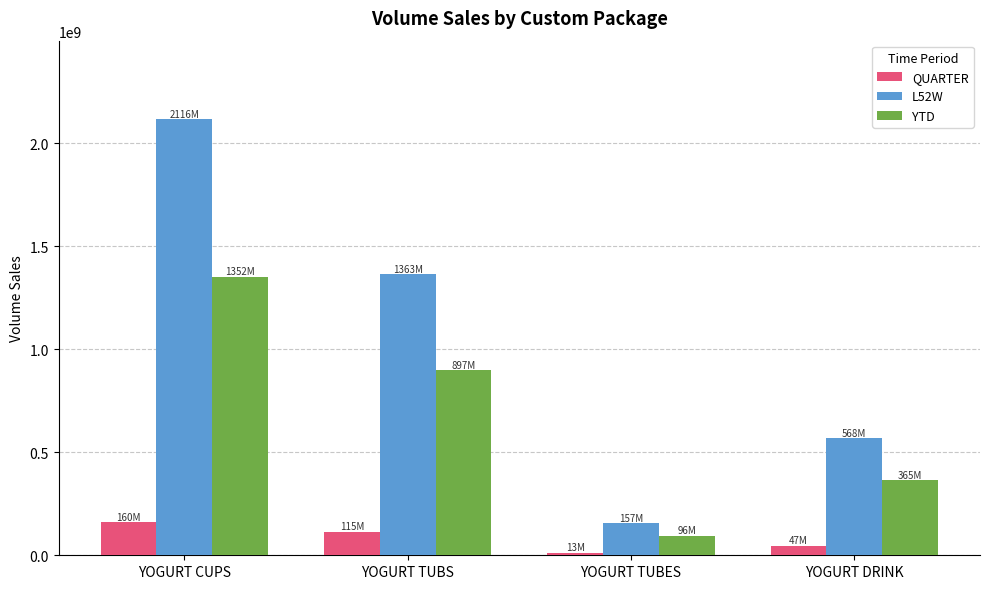

What is the value of the L52W bar at the 1st from the left?

2116319756.0